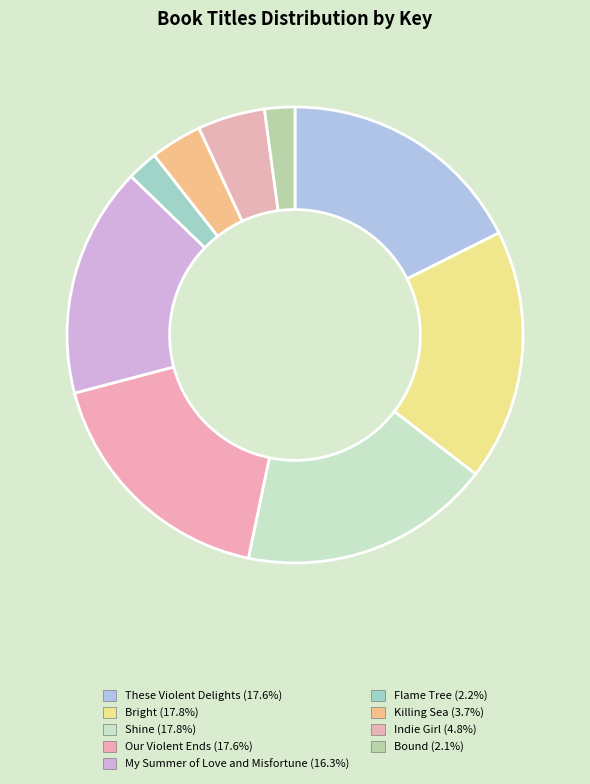

Which slice is the largest?

Bright